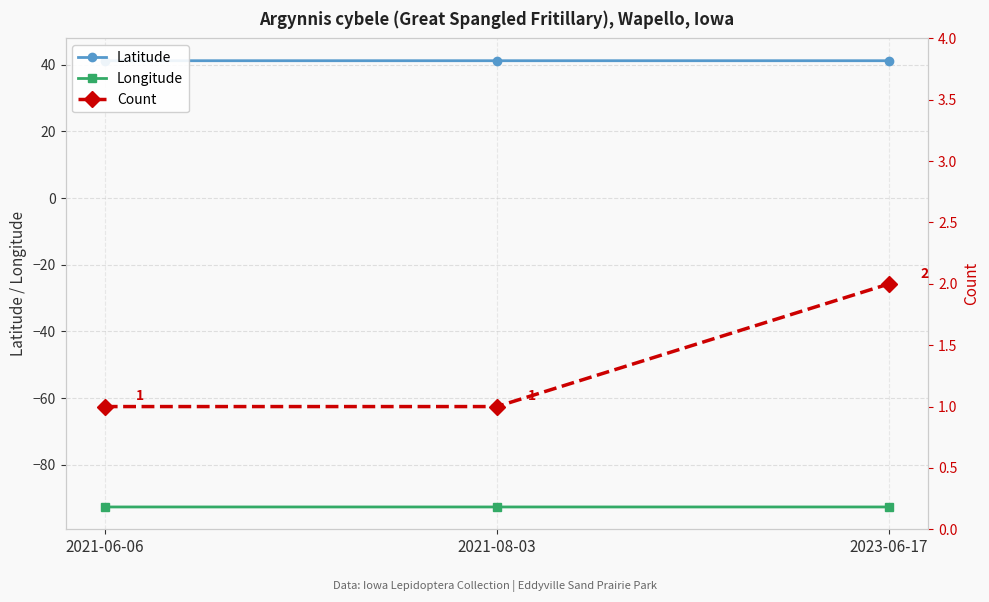

Reading left to right, extract all data points from this chart.

Latitude: 2021-06-06=41.2	2021-08-03=41.2	2023-06-17=41.2
Longitude: 2021-06-06=-92.6	2021-08-03=-92.6	2023-06-17=-92.6
Count: 2021-06-06=1.0	2021-08-03=1.0	2023-06-17=2.0